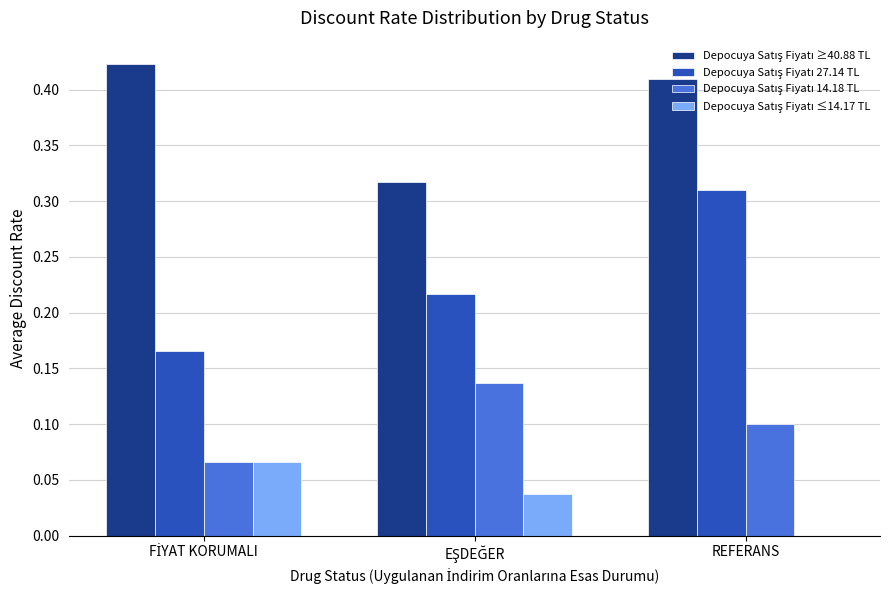

True or false: Depocuya Satış Fiyatı ≤14.17 TL has a value of 0.1 at EŞDEĞER.

False